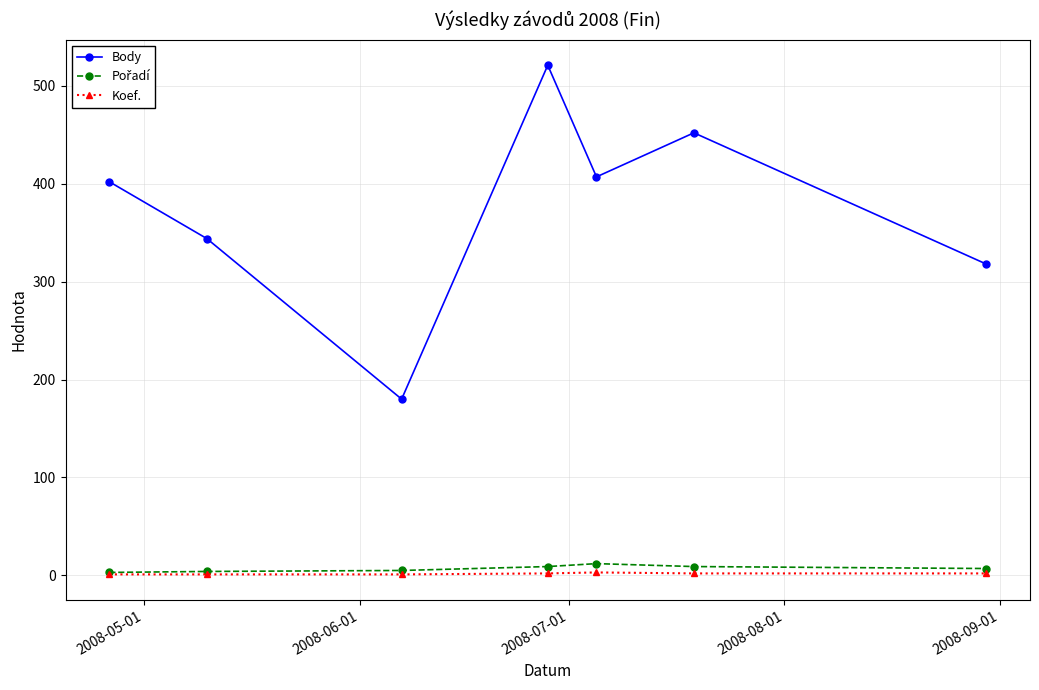

How many values in the Body series are below 402?

3